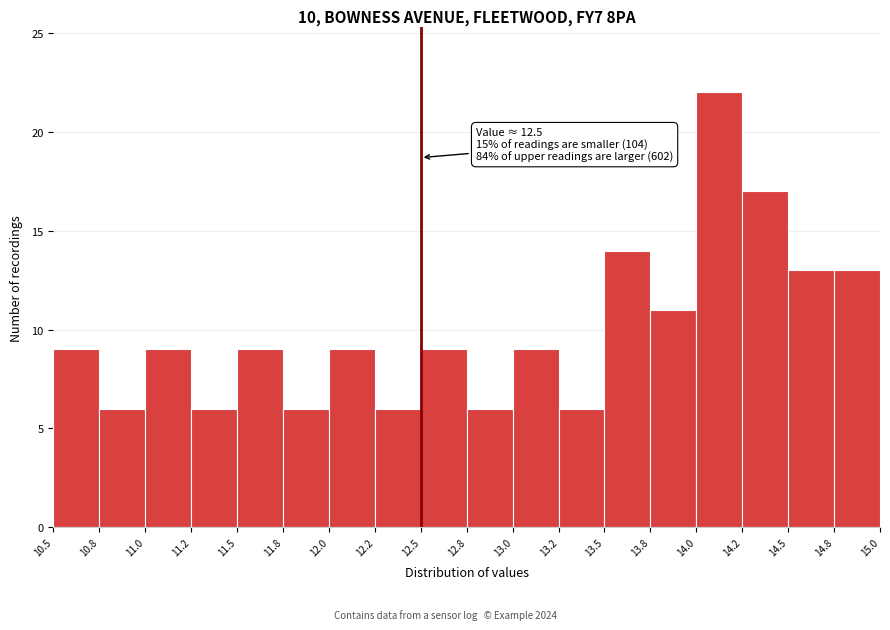

Reading right to left, list all the values displayed in this chart.

14.8=13	14.5=13	14.2=17	14.0=22	13.8=11	13.5=14	13.2=6	13.0=9	12.8=6	12.5=9	12.2=6	12.0=9	11.8=6	11.5=9	11.2=6	11.0=9	10.8=6	10.5=9